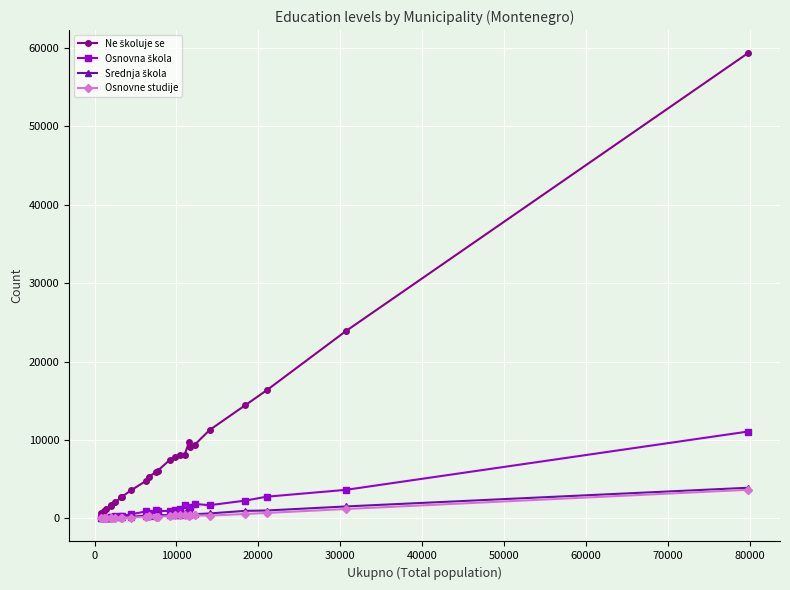

True or false: Osnovne studije has more than 2 points higher than both neighbors.

True